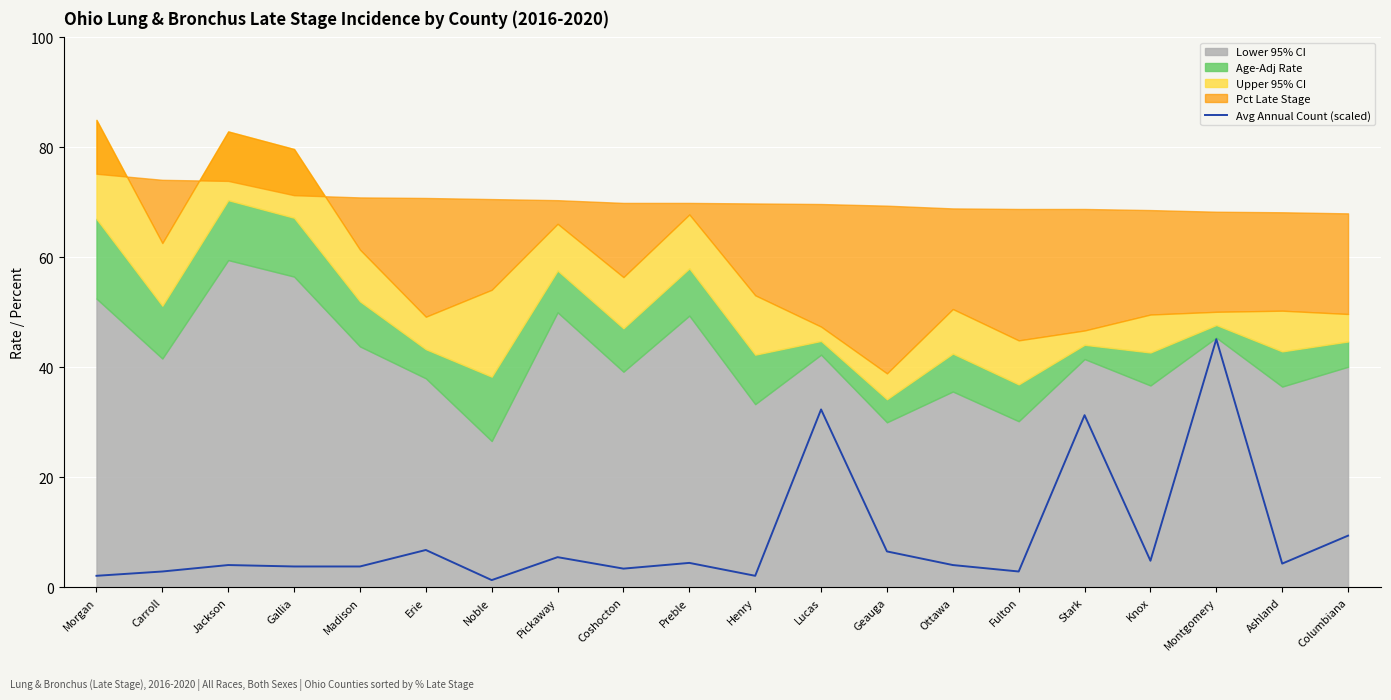

What is the minimum value shown in the chart?

1.3